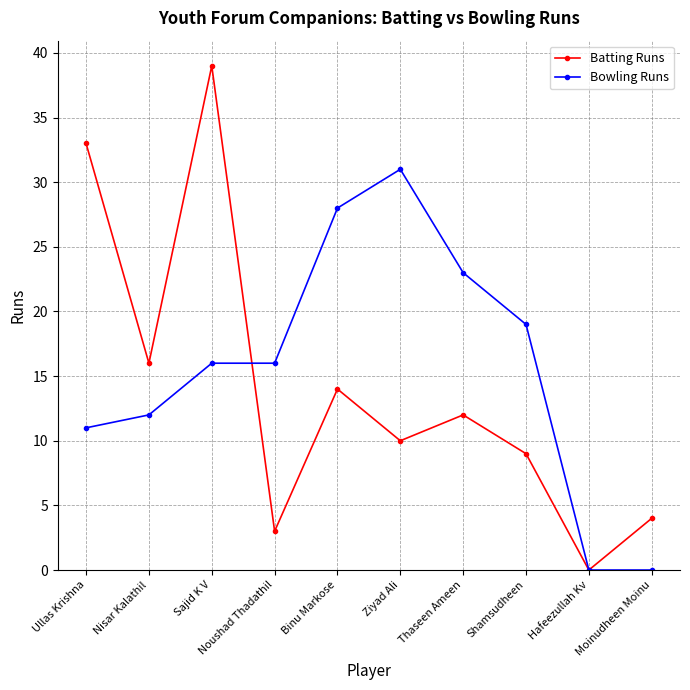

What is the label of the 2nd point from the right?

Hafeezullah Kv